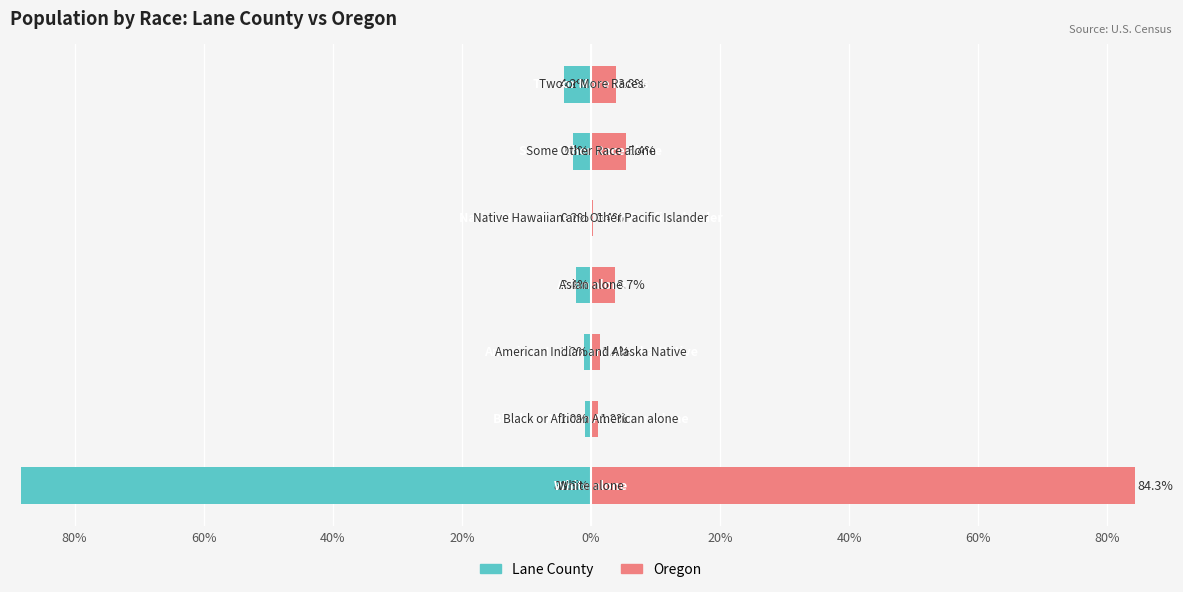

Reading left to right, list all the values displayed in this chart.

Lane County: 80%=-88.3	60%=-1.0	40%=-1.2	20%=-2.4	0%=-0.2	20%=-2.8	40%=-4.2
Oregon: 80%=84.3	60%=1.0	40%=1.4	20%=3.7	0%=0.4	20%=5.4	40%=3.8